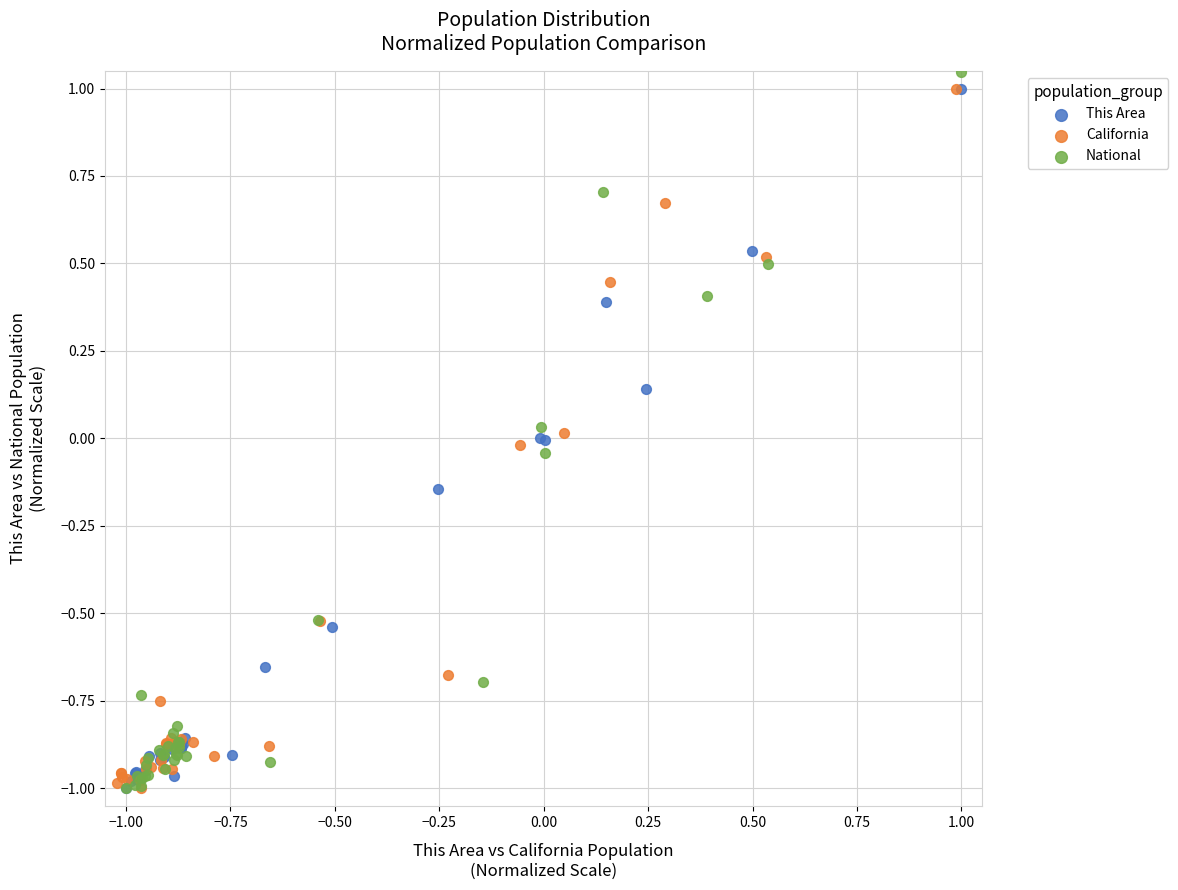

Which series contains the highest Y value?

National